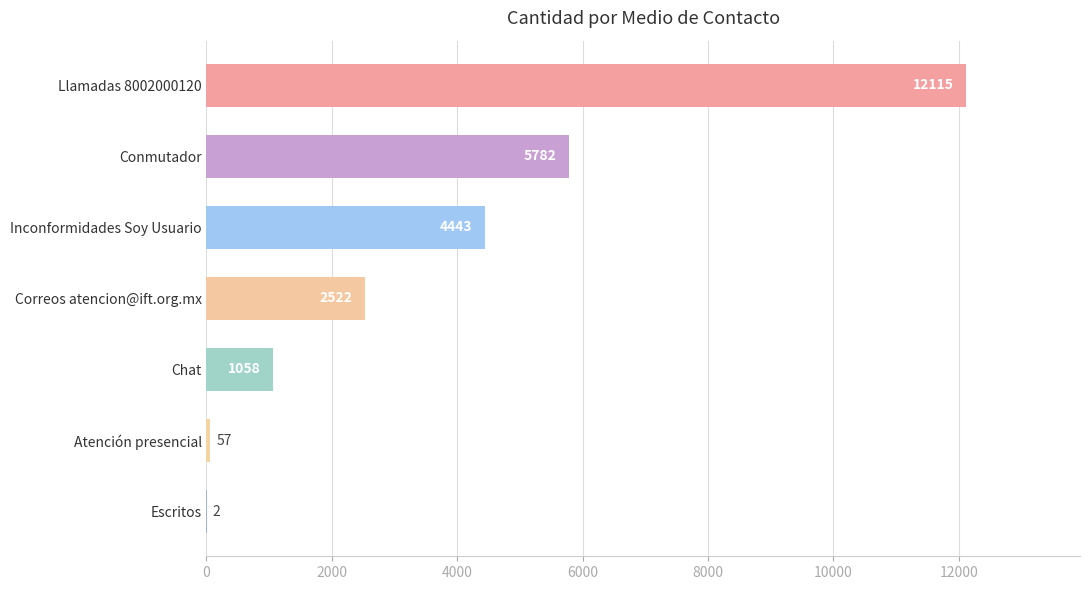

True or false: the data shows 57 at Atención presencial.

True